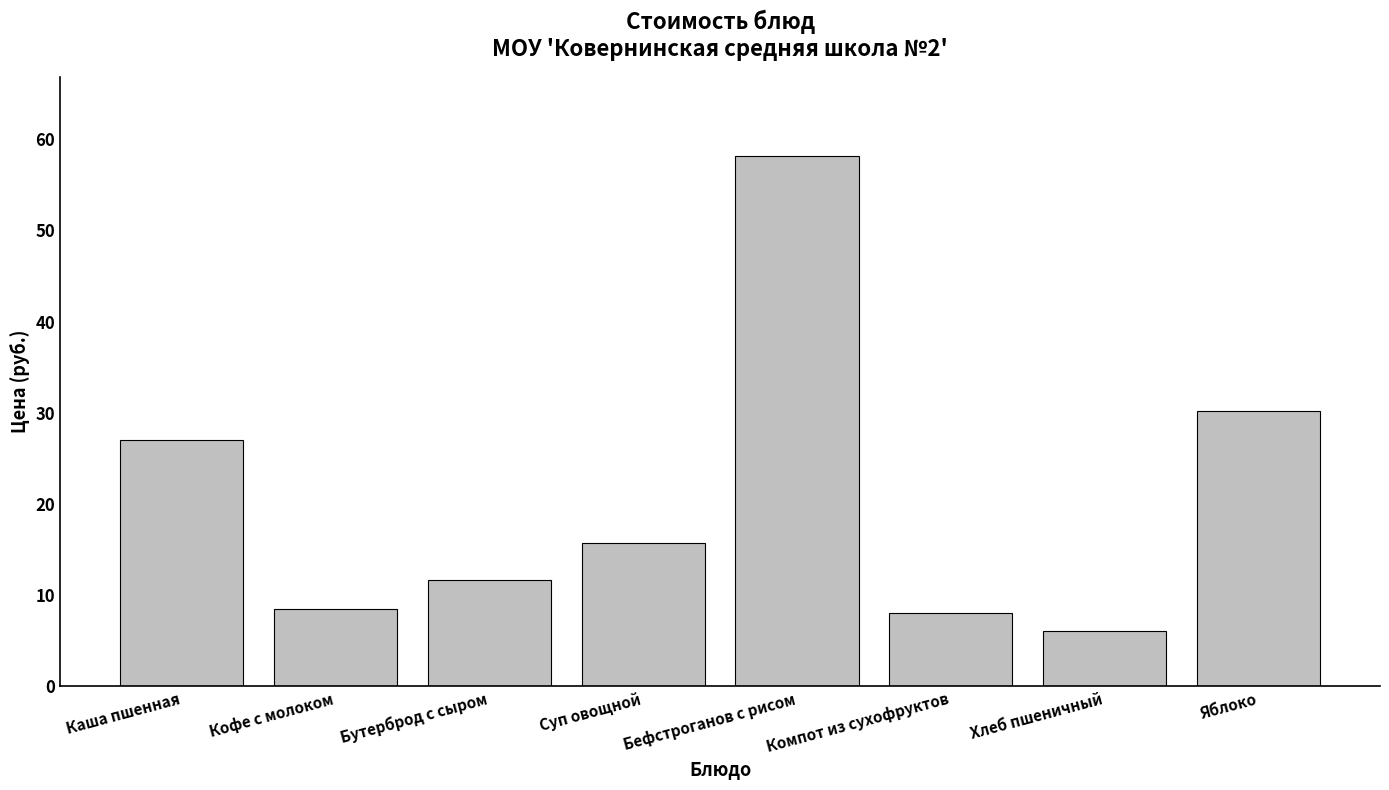

Reading left to right, what are all the values shown in this chart?

27.0	8.5	11.7	15.7	58.1	8.0	6.0	30.2